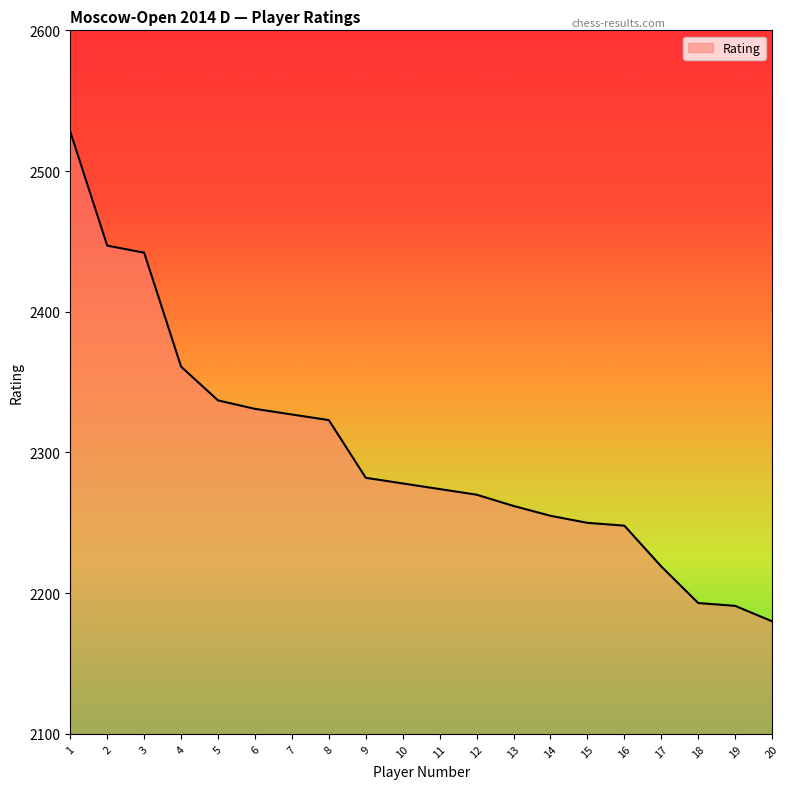

What is the difference between the maximum and minimum values?

348